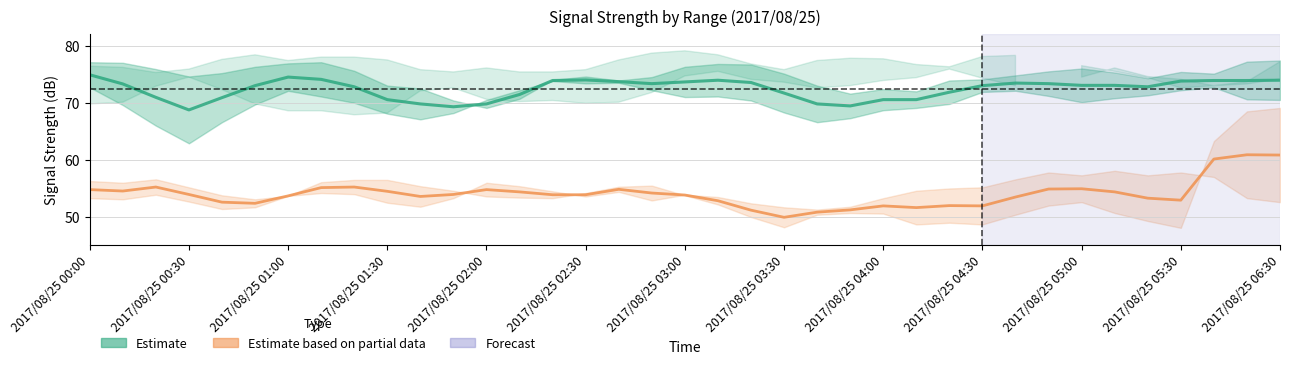

Does the chart have visible grid lines?

Yes